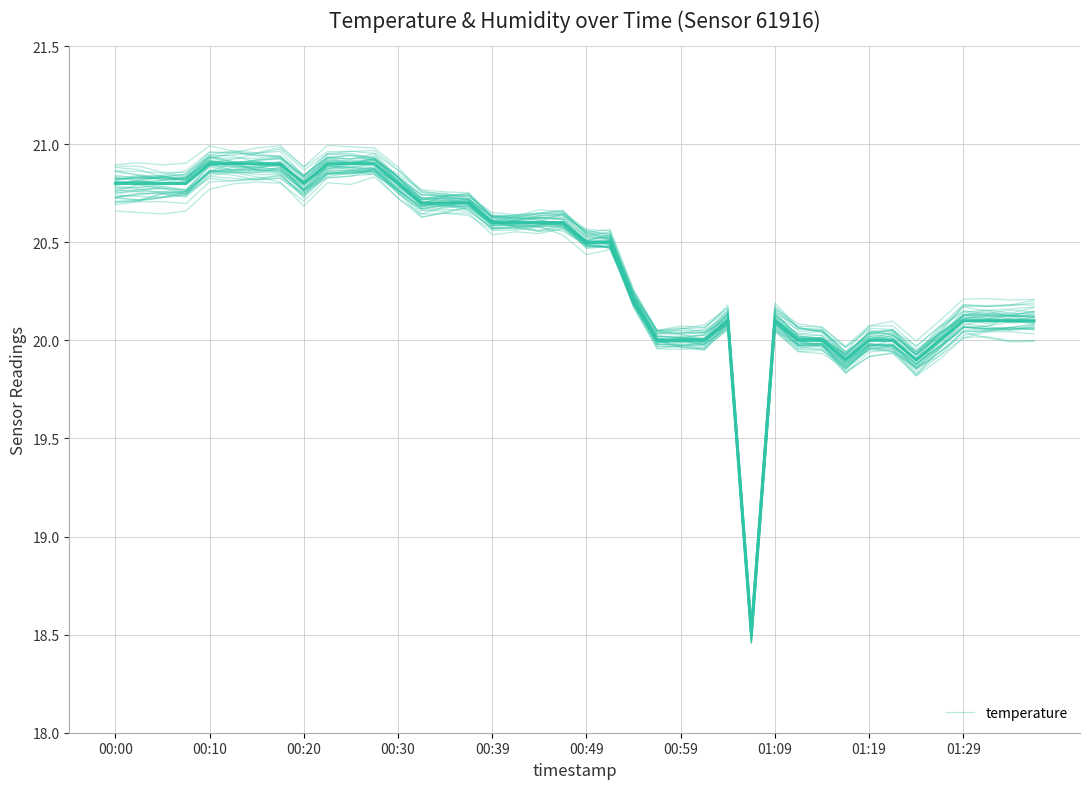

What is the minimum value shown in the chart?

18.5